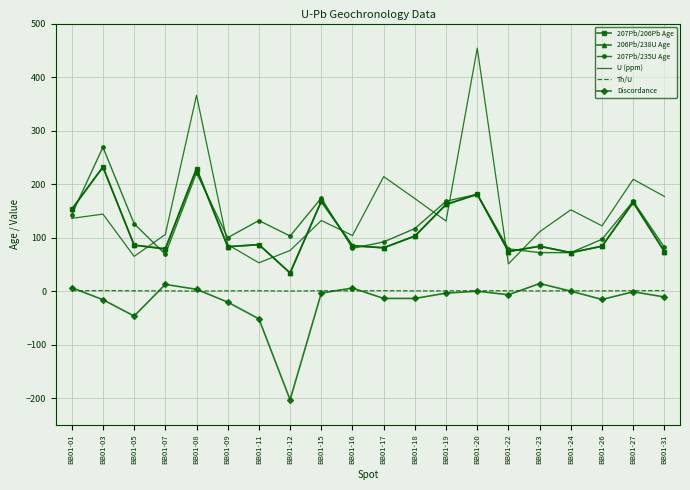

At BB01-18, list the series in order from smallest to largest.

Discordance, Th/U, 207Pb/206Pb Age, 206Pb/238U Age, 207Pb/235U Age, U (ppm)